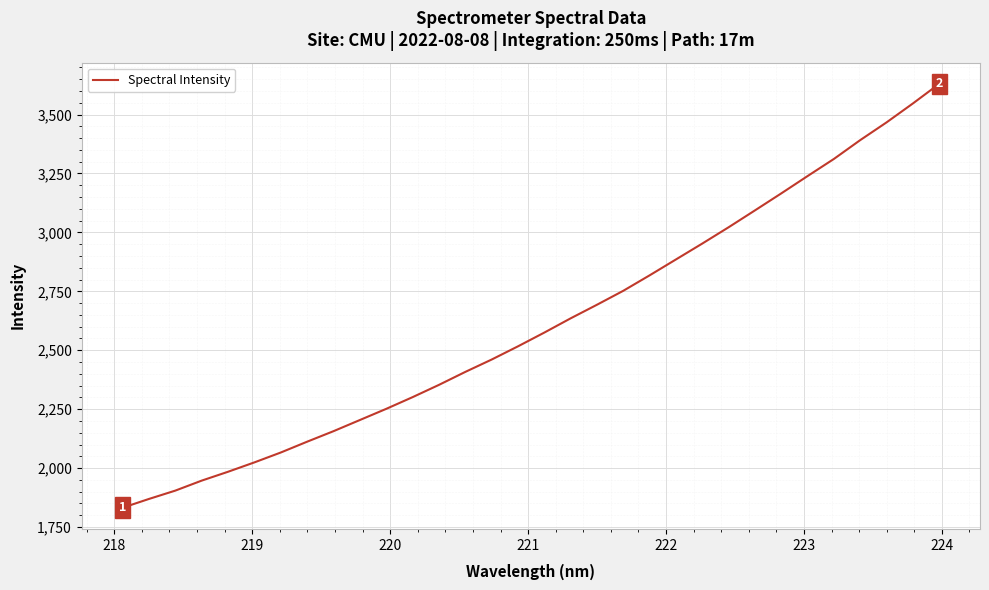

What is the greatest value displayed?

3630.3